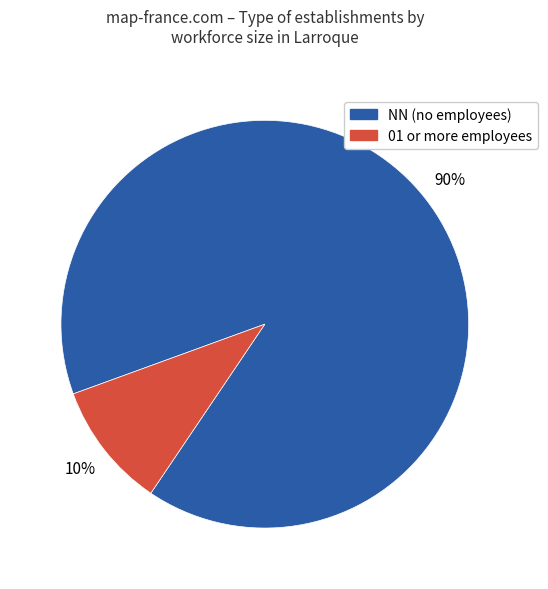

Does any single category account for the majority?

Yes